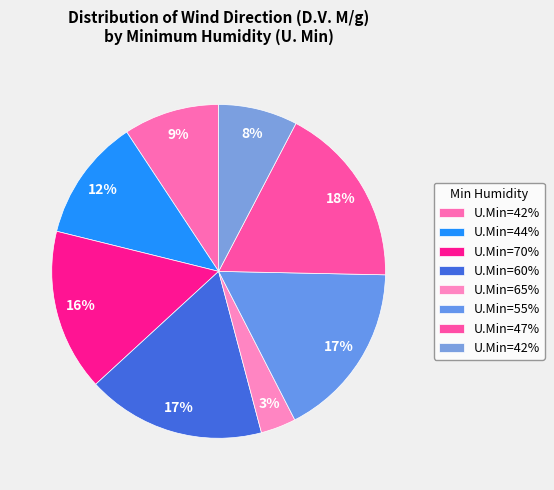

How many slices are in this pie chart?

8